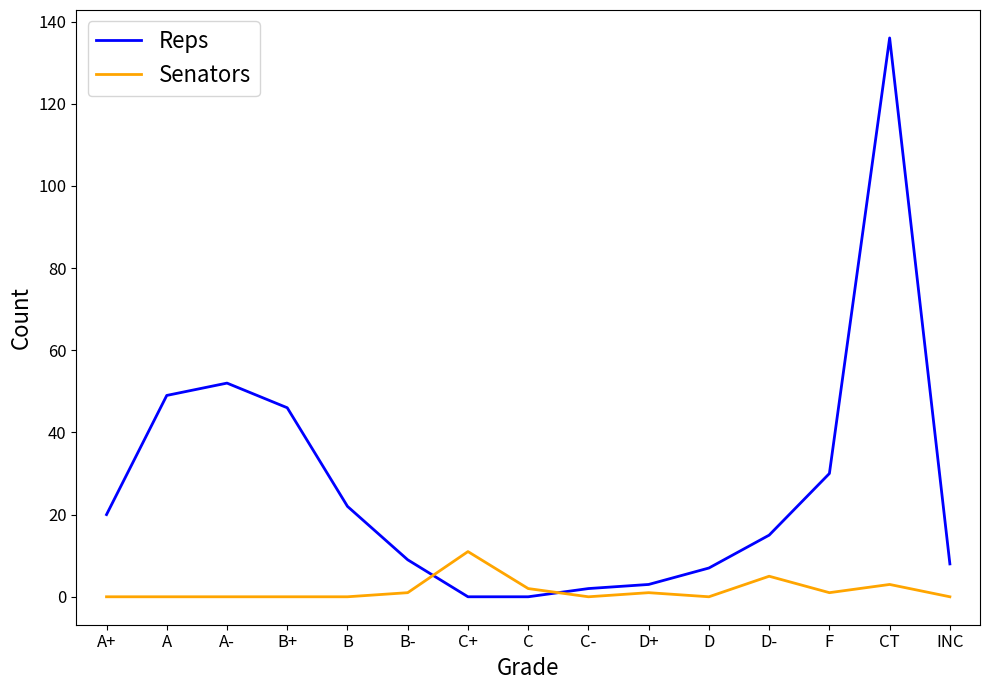

Reading right to left, transcribe all the data shown in this chart.

Reps: 8	136	30	15	7	3	2	0	0	9	22	46	52	49	20
Senators: 0	3	1	5	0	1	0	2	11	1	0	0	0	0	0